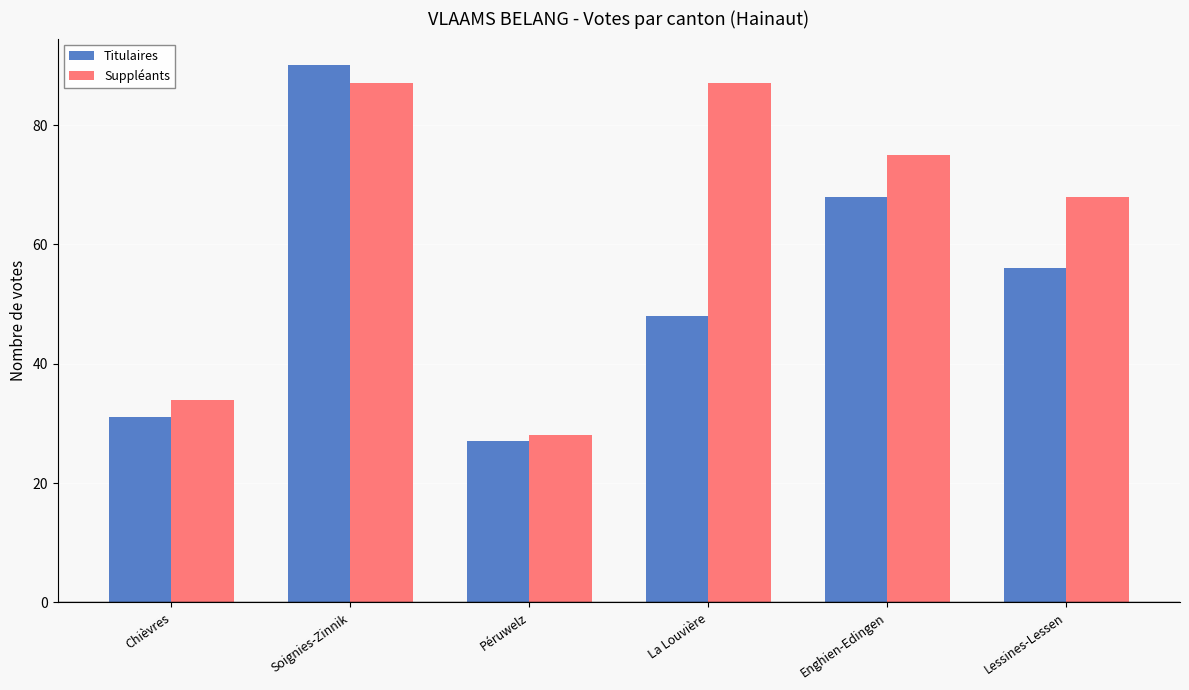

List the labels in order of Titulaires value, largest first.

Soignies-Zinnik, Enghien-Edingen, Lessines-Lessen, La Louvière, Chièvres, Péruwelz